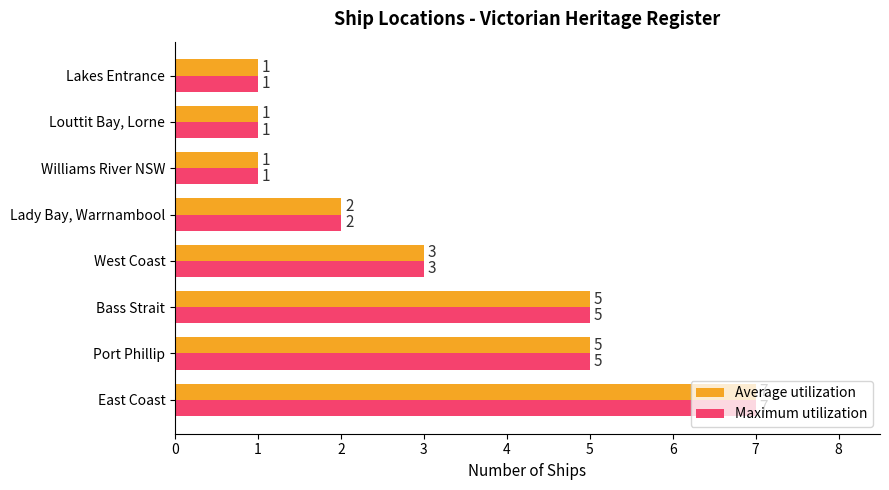

What is the difference between the second highest and second lowest values in the Maximum utilization series?

4